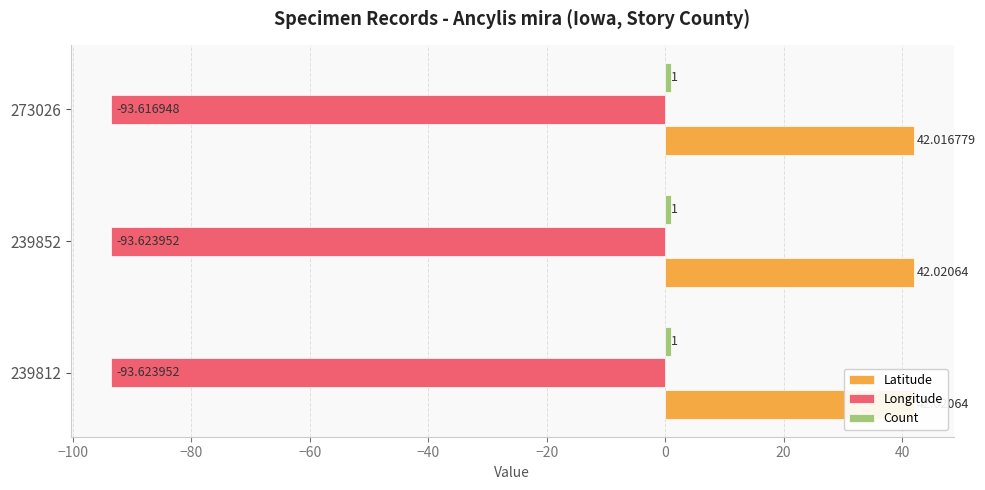

Does the chart contain any negative values?

Yes